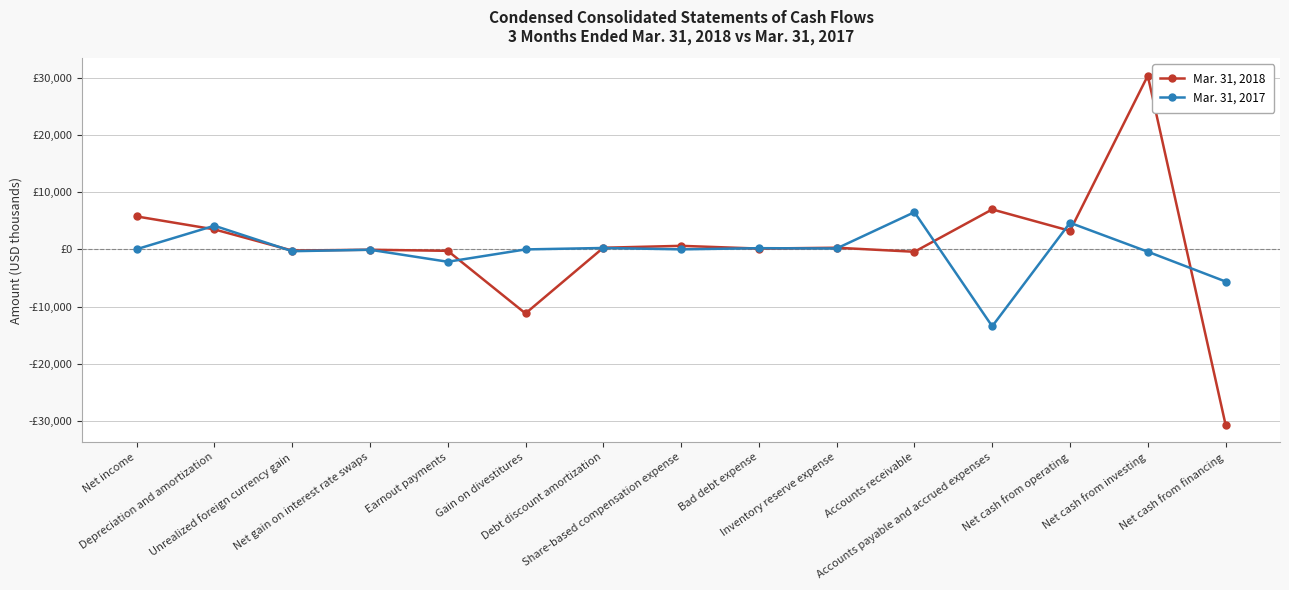

What are all the series names shown in the legend?

Mar. 31, 2018, Mar. 31, 2017